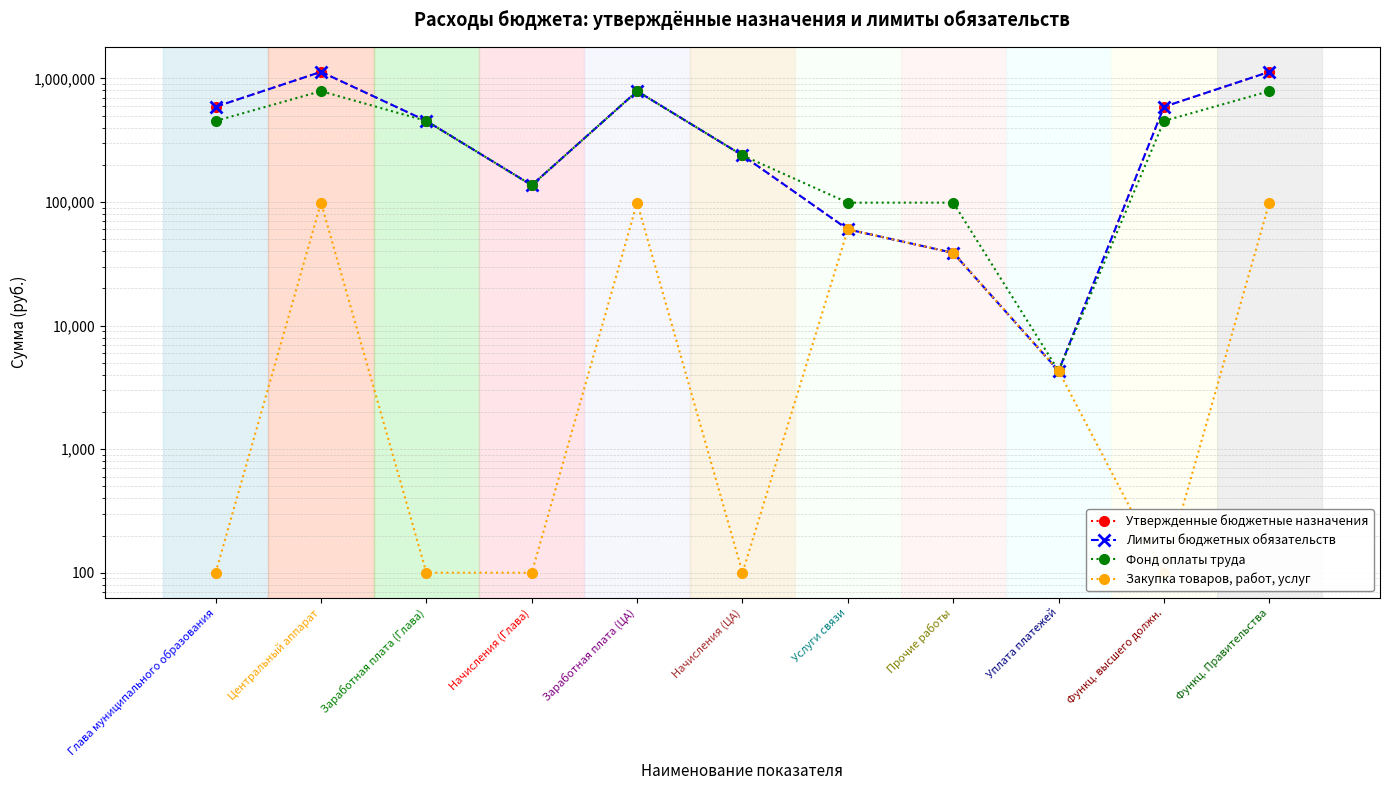

List the series in order of their peak value, highest first.

Утвержденные бюджетные назначения, Лимиты бюджетных обязательств, Фонд оплаты труда, Закупка товаров, работ, услуг